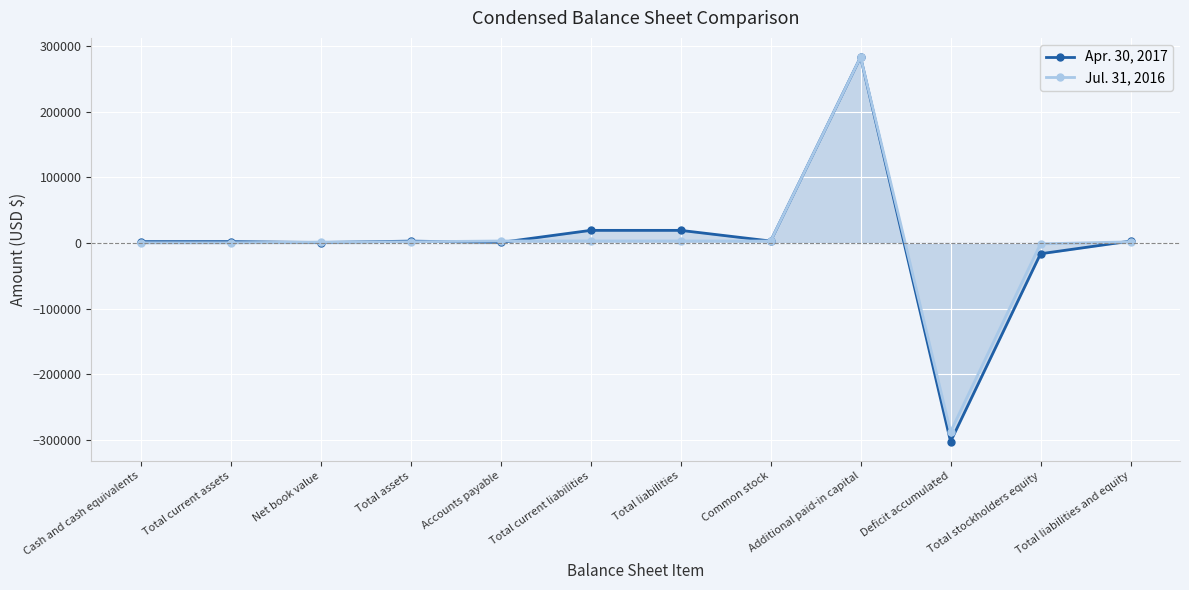

Reading right to left, extract all data points from this chart.

Apr. 30, 2017: Total liabilities and equity=2928	Total stockholders equity=-16349	Deficit accumulated=-302480	Additional paid-in capital=283113	Common stock=3018	Total liabilities=19277	Total current liabilities=19277	Accounts payable=858	Total assets=2928	Net book value=765	Total current assets=2163	Cash and cash equivalents=2163
Jul. 31, 2016: Total liabilities and equity=1822	Total stockholders equity=-1298	Deficit accumulated=-287429	Additional paid-in capital=283113	Common stock=3018	Total liabilities=3120	Total current liabilities=3120	Accounts payable=3120	Total assets=1822	Net book value=1463	Total current assets=359	Cash and cash equivalents=359